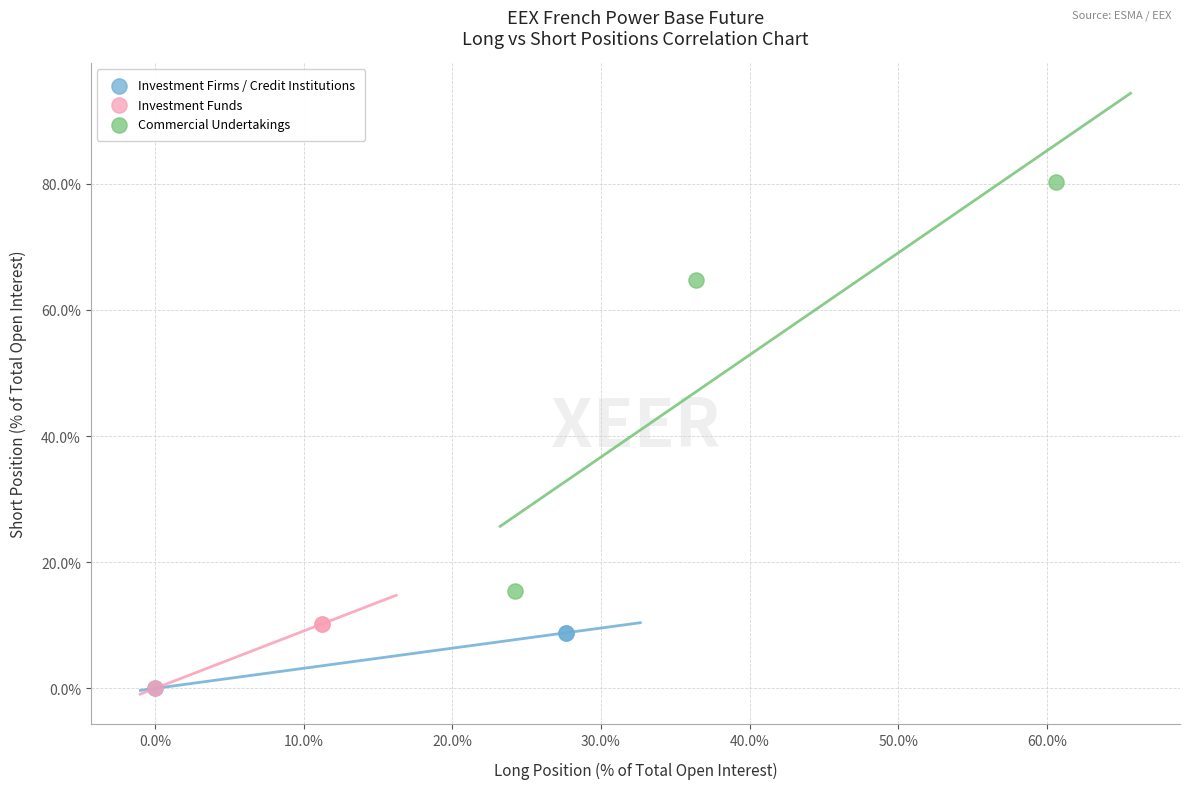

Which series has the largest Y range (max minus min)?

Commercial Undertakings